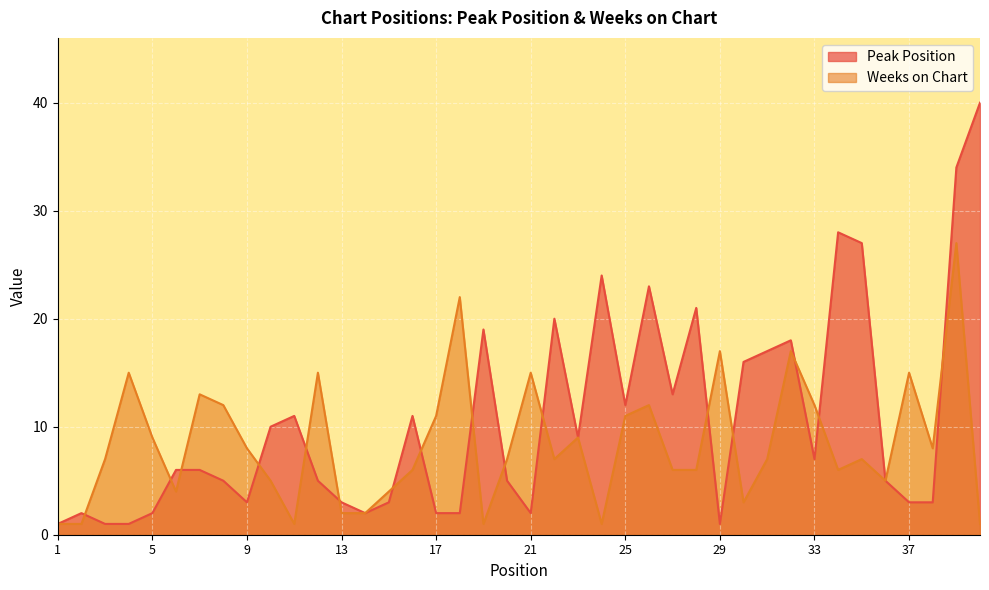

Count the number of data series in this chart.

2